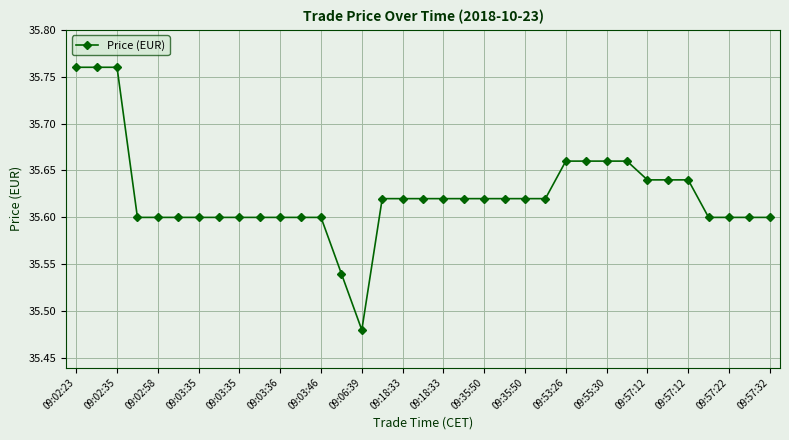

How many values are between 35 and 36?

35